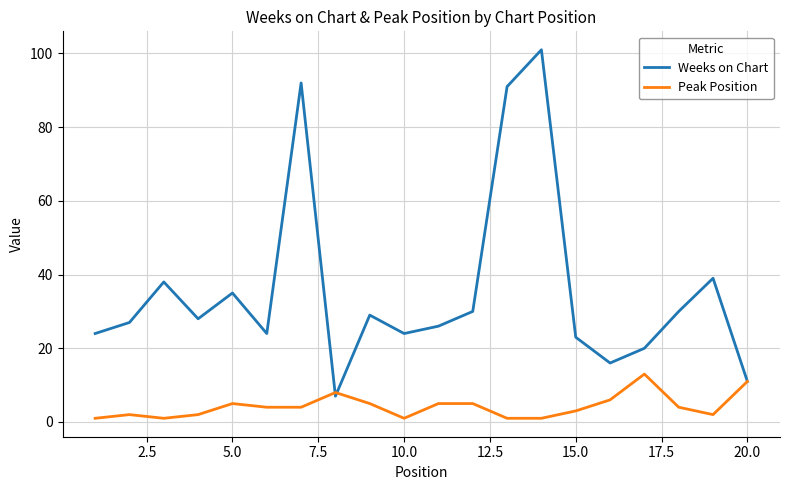

List the series in order of their peak value, highest first.

Weeks on Chart, Peak Position